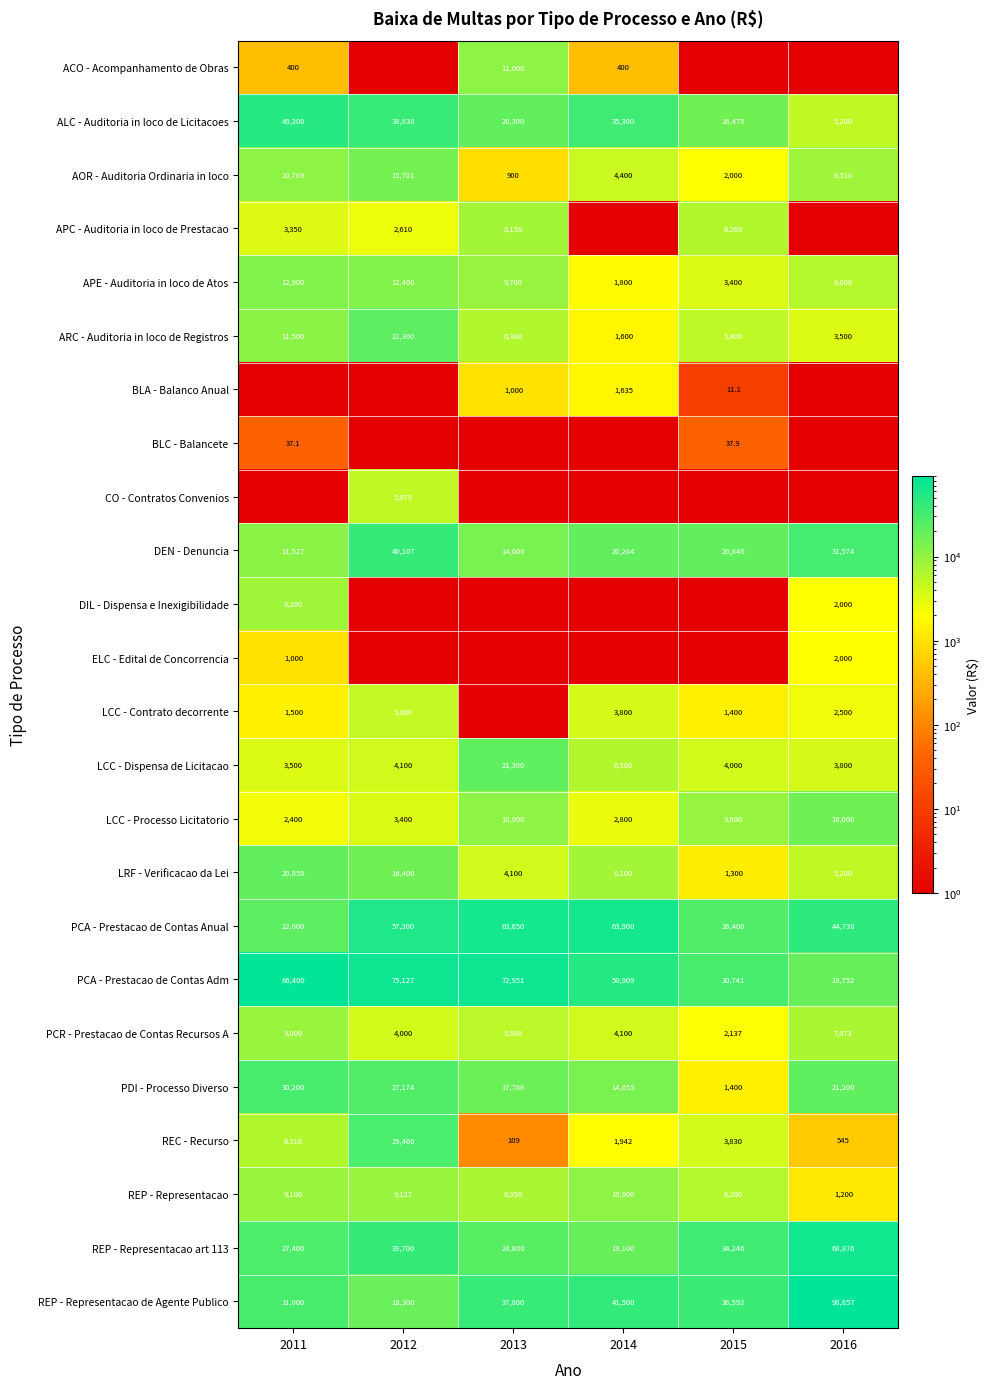

How many data points does each series have?

6